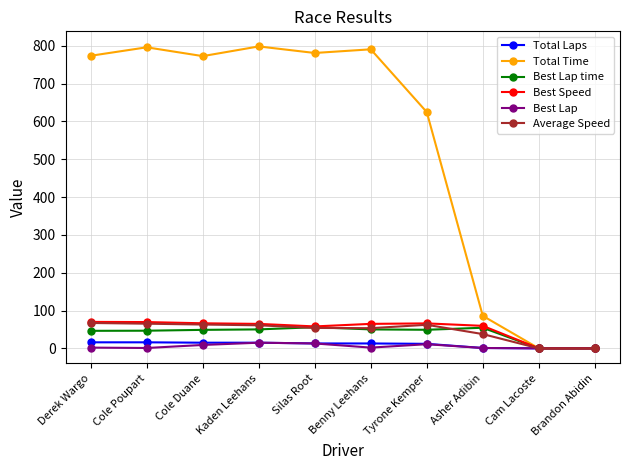

Which series has the widest spread of values?

Total Time